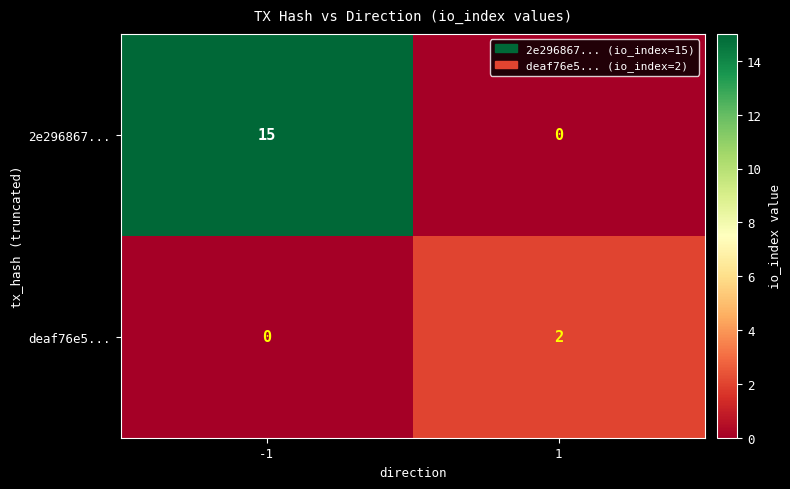

Reading left to right, transcribe all the data shown in this chart.

2e296867...: 15	0
deaf76e5...: 0	2